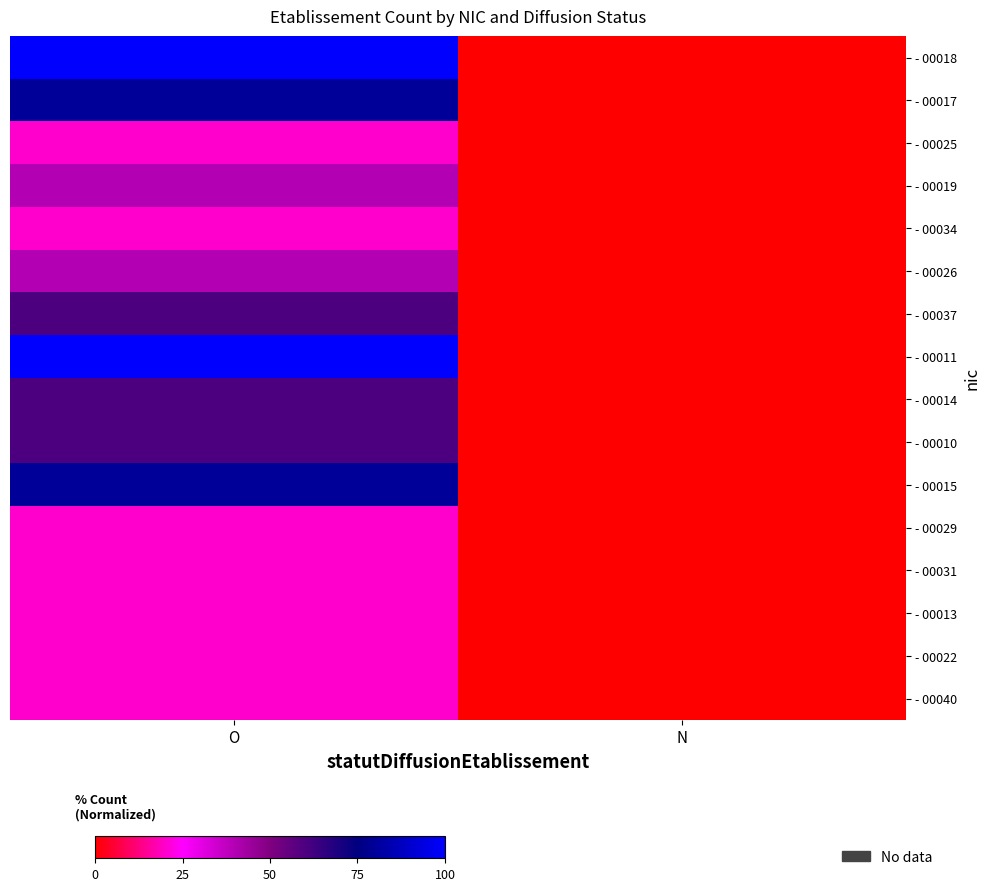

At which category is the sum across all series the highest?

O